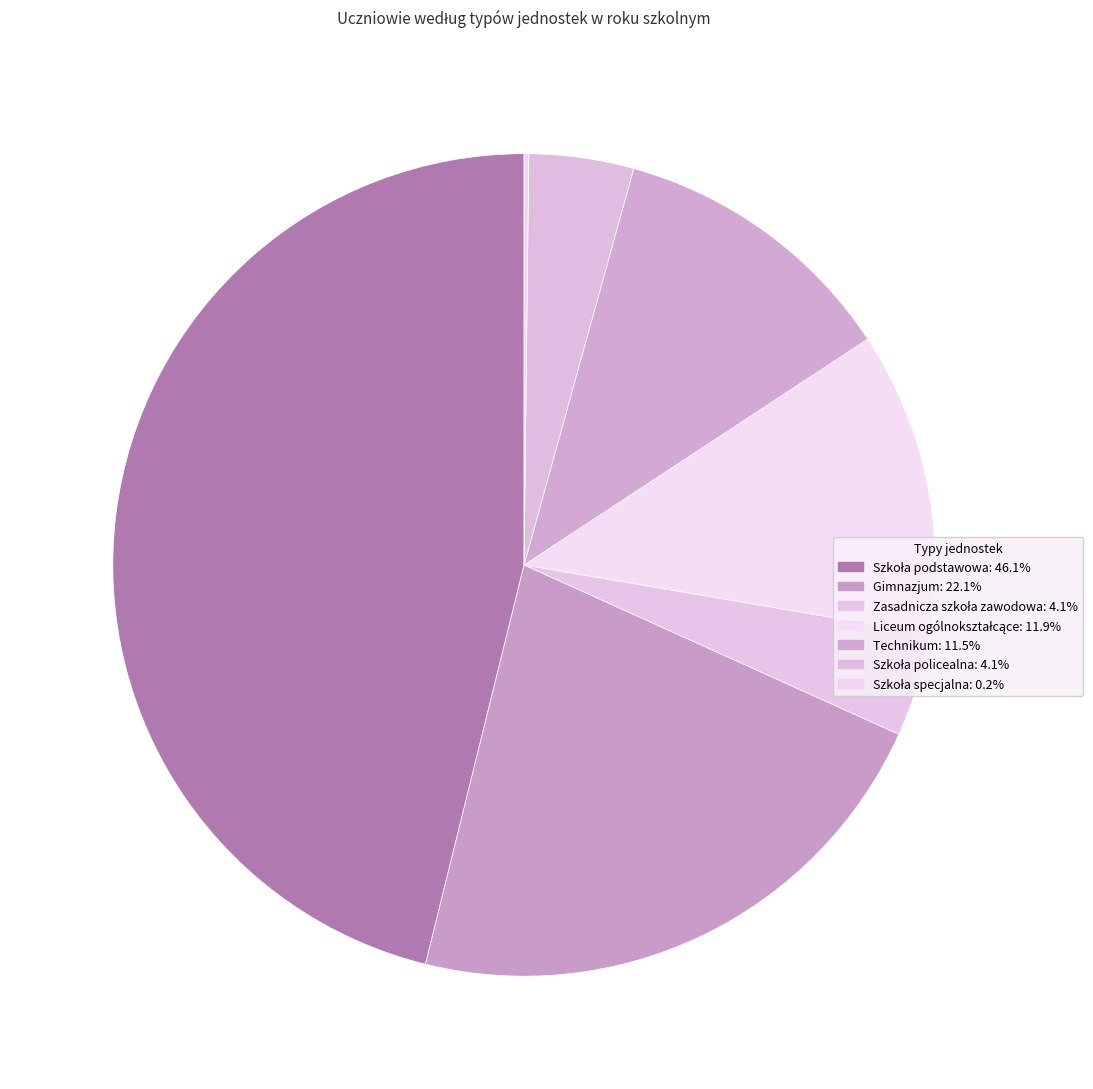

How many slices are in this pie chart?

7